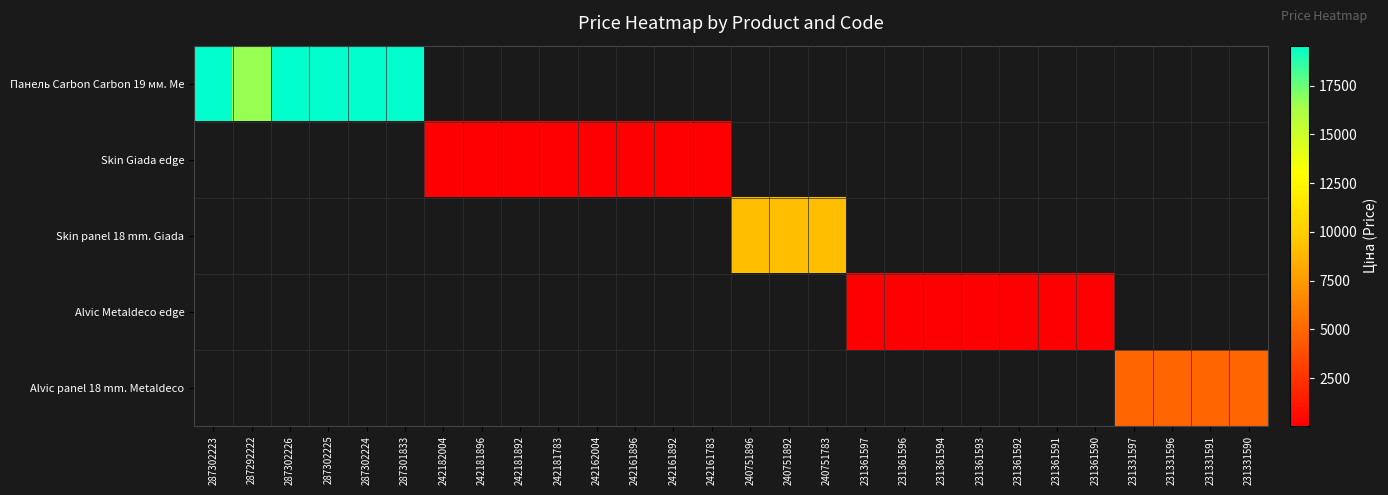

Where does the Skin panel 18 mm. Giada series first go above 9185?

240751896